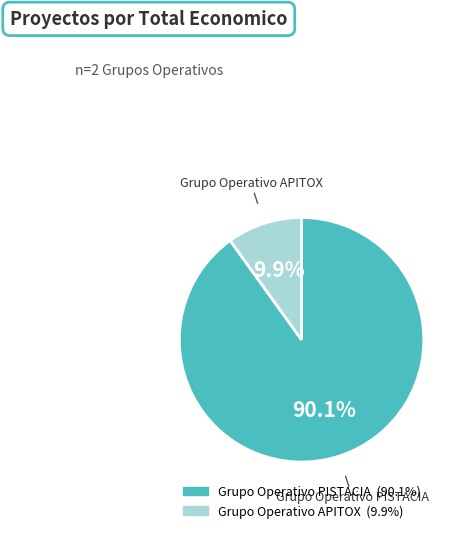

What percentage do Grupo Operativo PISTACIA and Grupo Operativo APITOX together represent?

100.0%